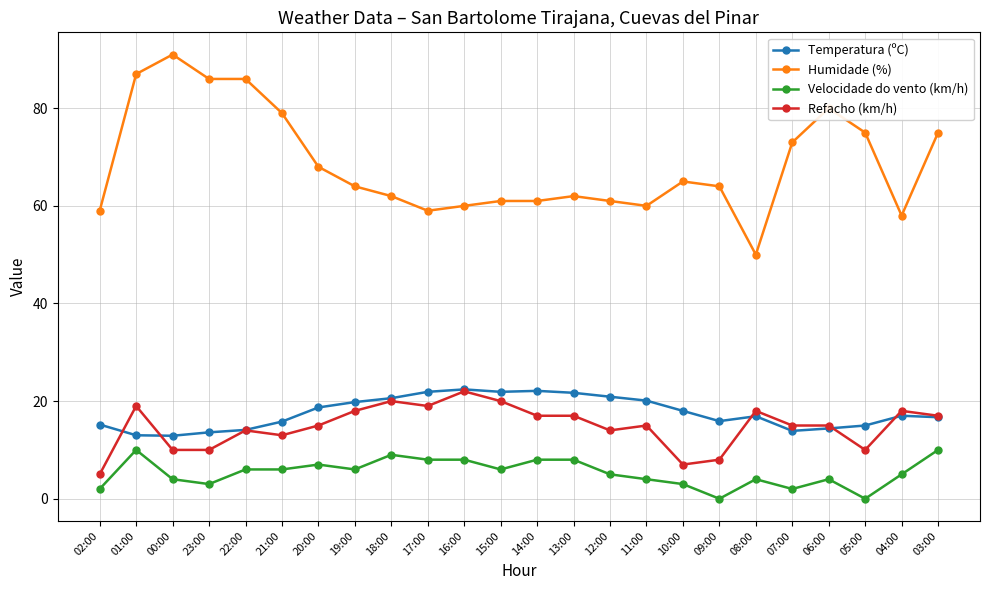

What is the difference between the maximum and second lowest values in the Velocidade do vento (km/h) series?

10.0